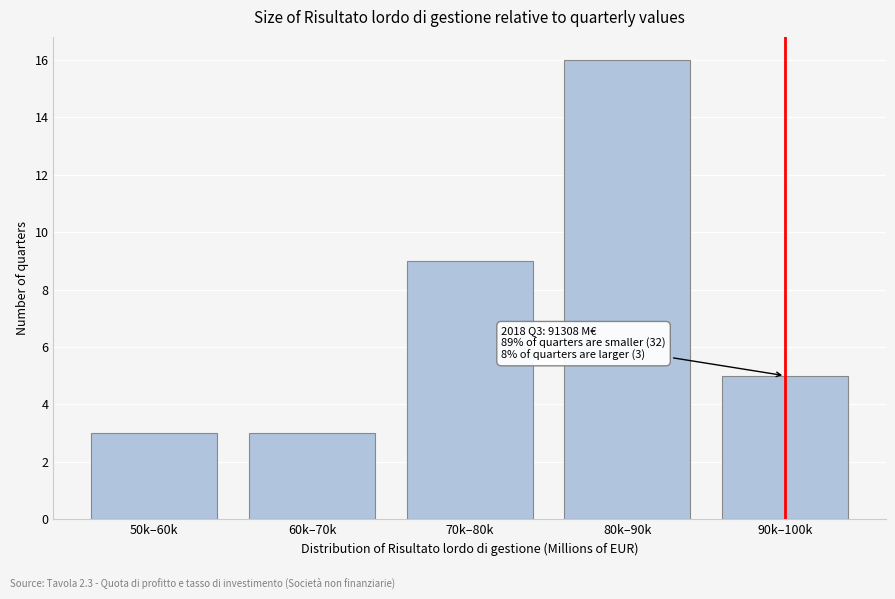

Reading left to right, list all the values displayed in this chart.

50k–60k=3	60k–70k=3	70k–80k=9	80k–90k=16	90k–100k=5